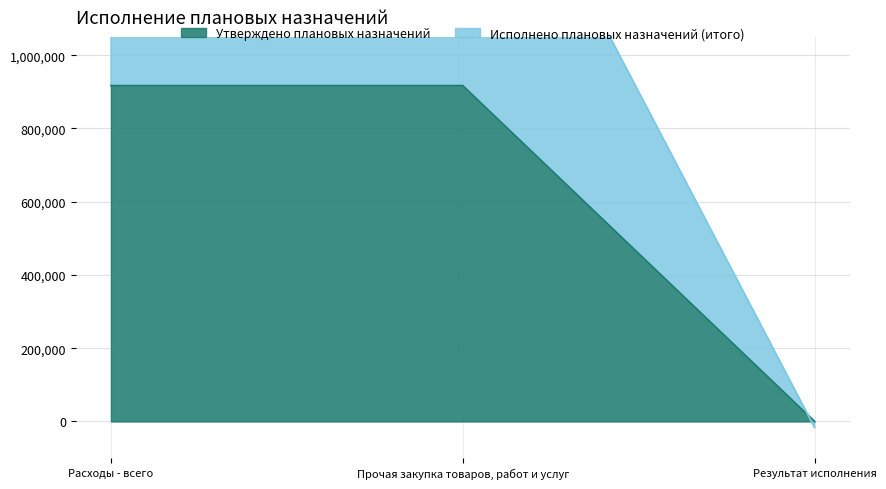

What is the sum of all Исполнено плановых назначений (итого) values?

3616937.3